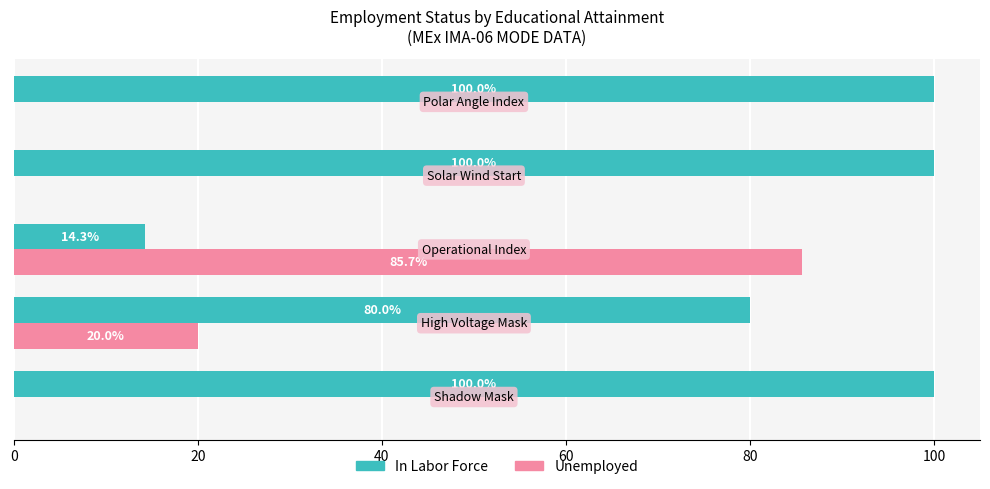

Which series has the largest total across all categories?

In Labor Force